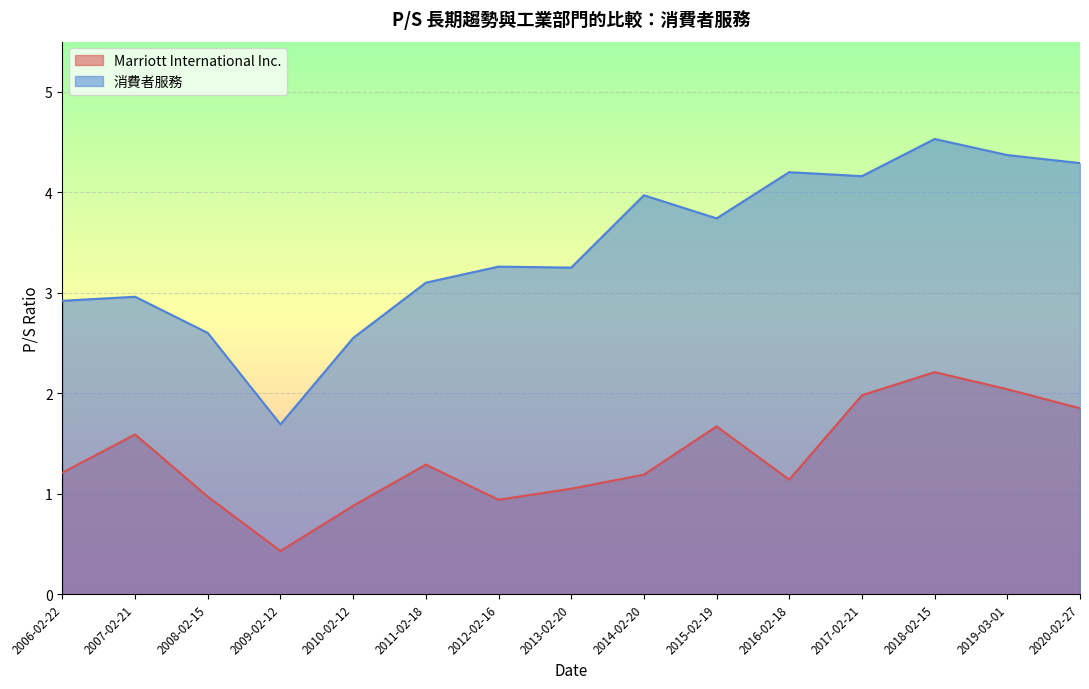

Between 2009-02-12 and 2008-02-15, which is larger?

2008-02-15